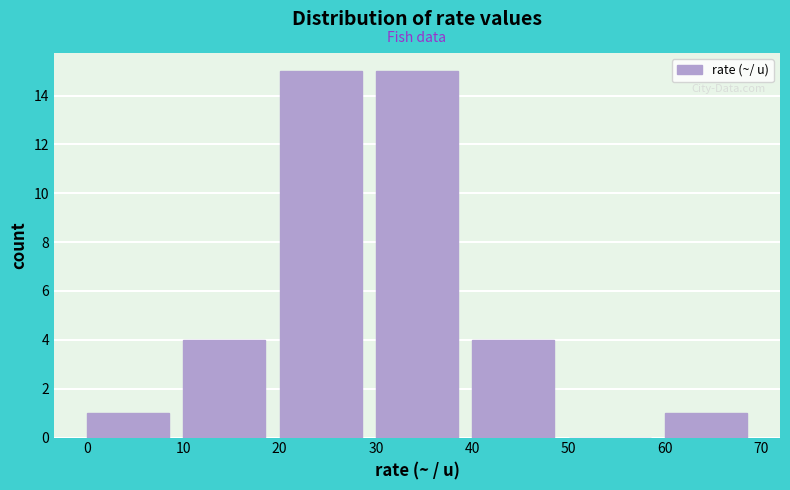

What is the height of the bar covering 30 to 40 on the x-axis? The values are not printed on the chart, so give them approximately, as read against the axis.

15